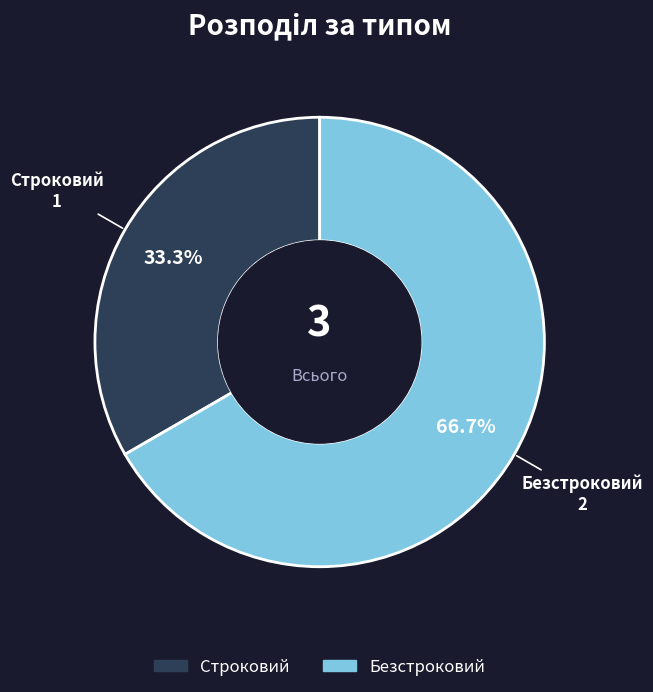

Does Строковий represent more than half of the total?

No